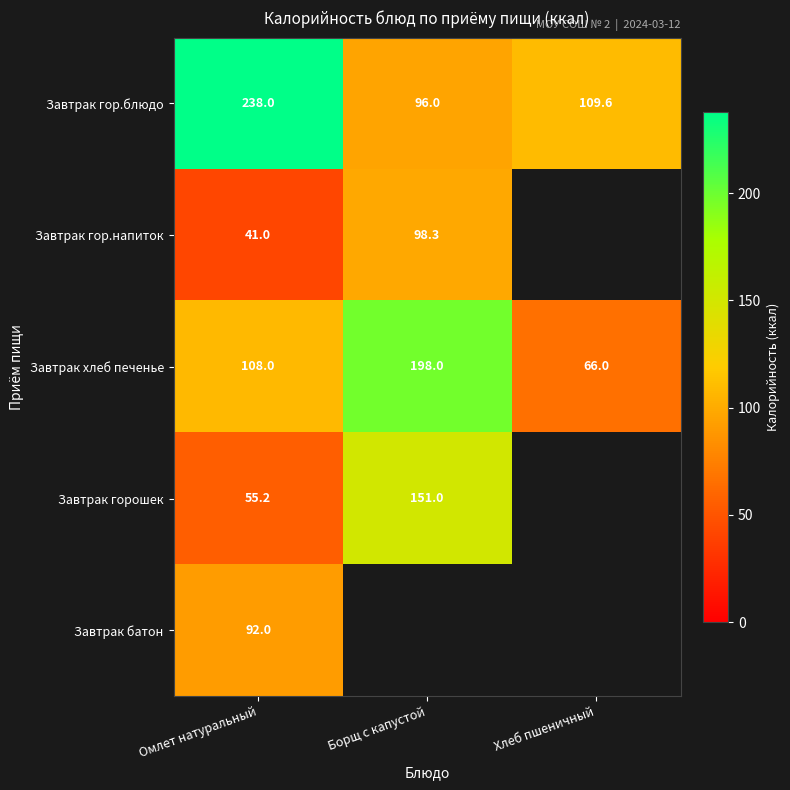

The value of Завтрак гор.блюдо at Омлет натуральный is 146.0. True or false?

False